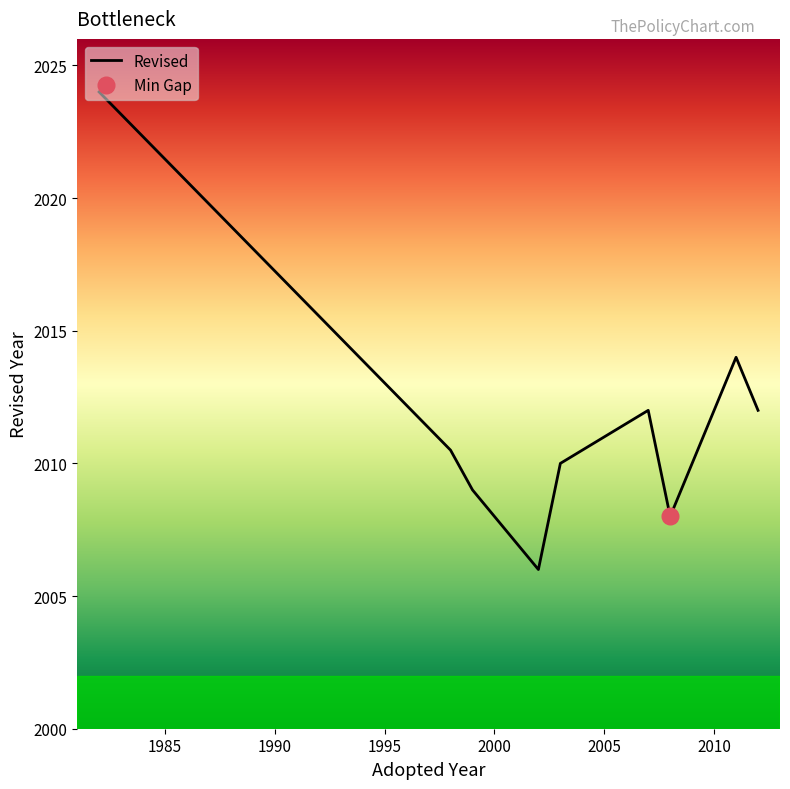

What is the maximum value for Revised?

2024.0